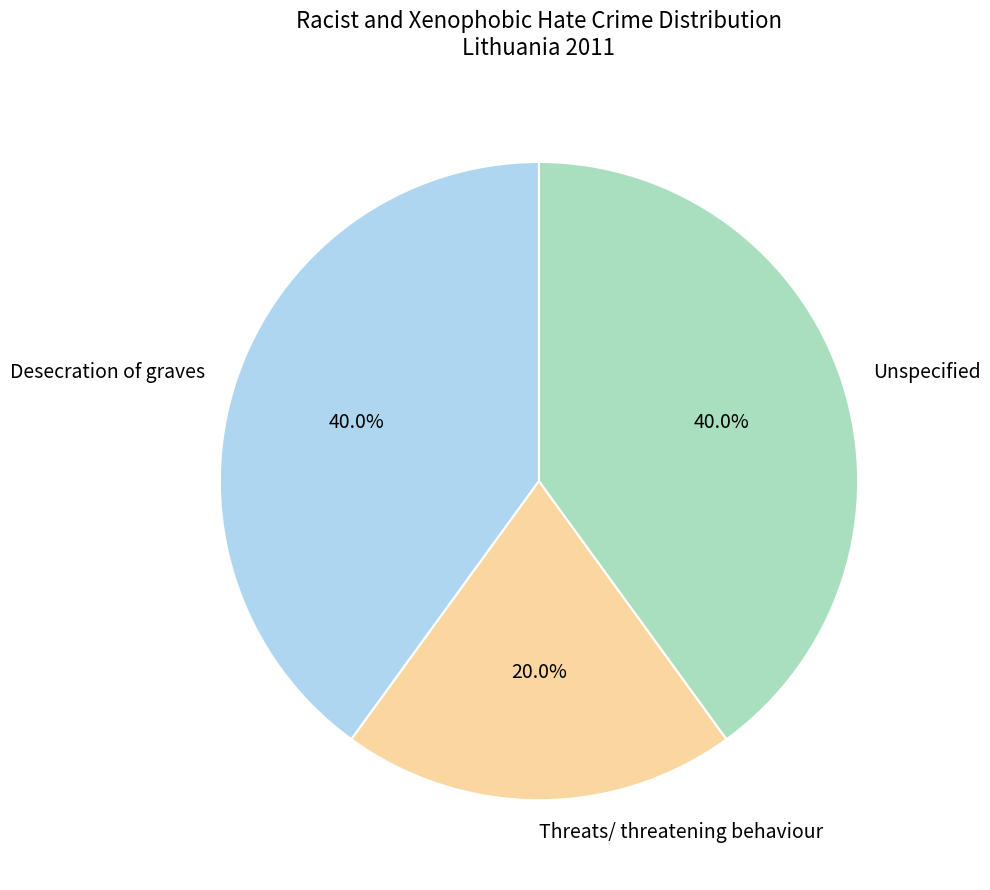

What percentage is the Threats/ threatening behaviour slice, to the nearest percent?

20%